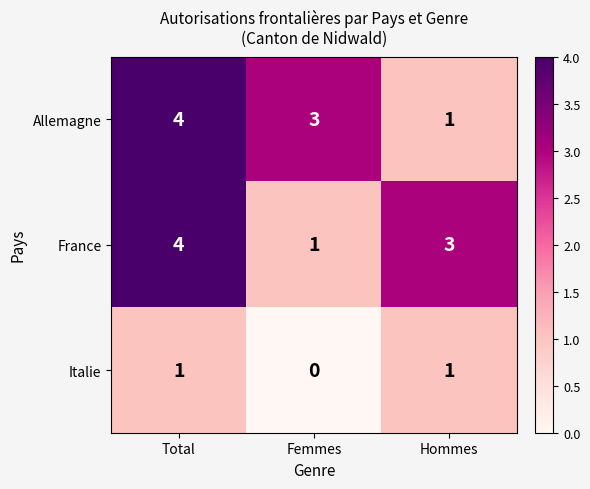

What is the average value of the Allemagne series?

3